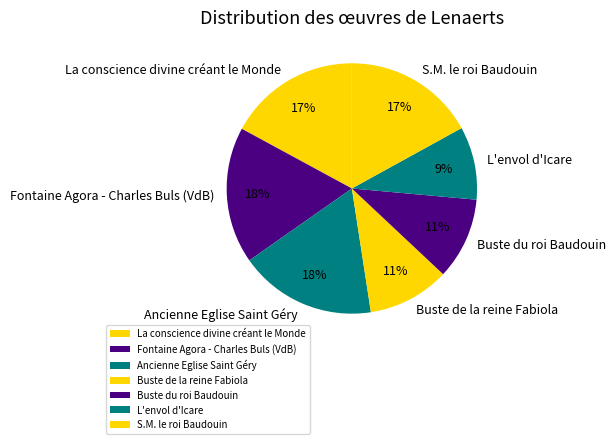

Do La conscience divine créant le Monde and L'envol d'Icare together represent more than half of the pie?

No